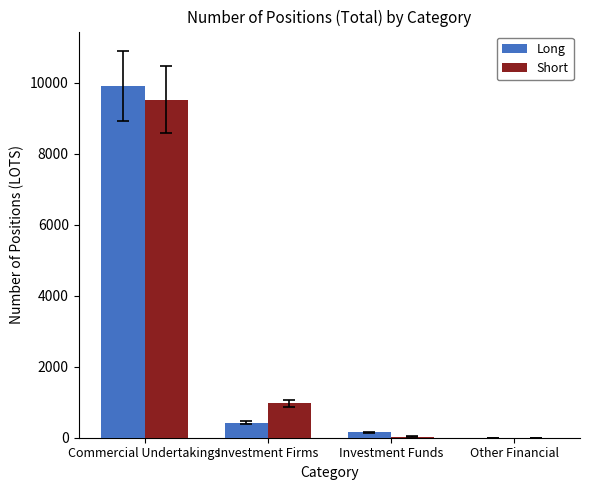

What is the highest value of the Short series?

9529.0